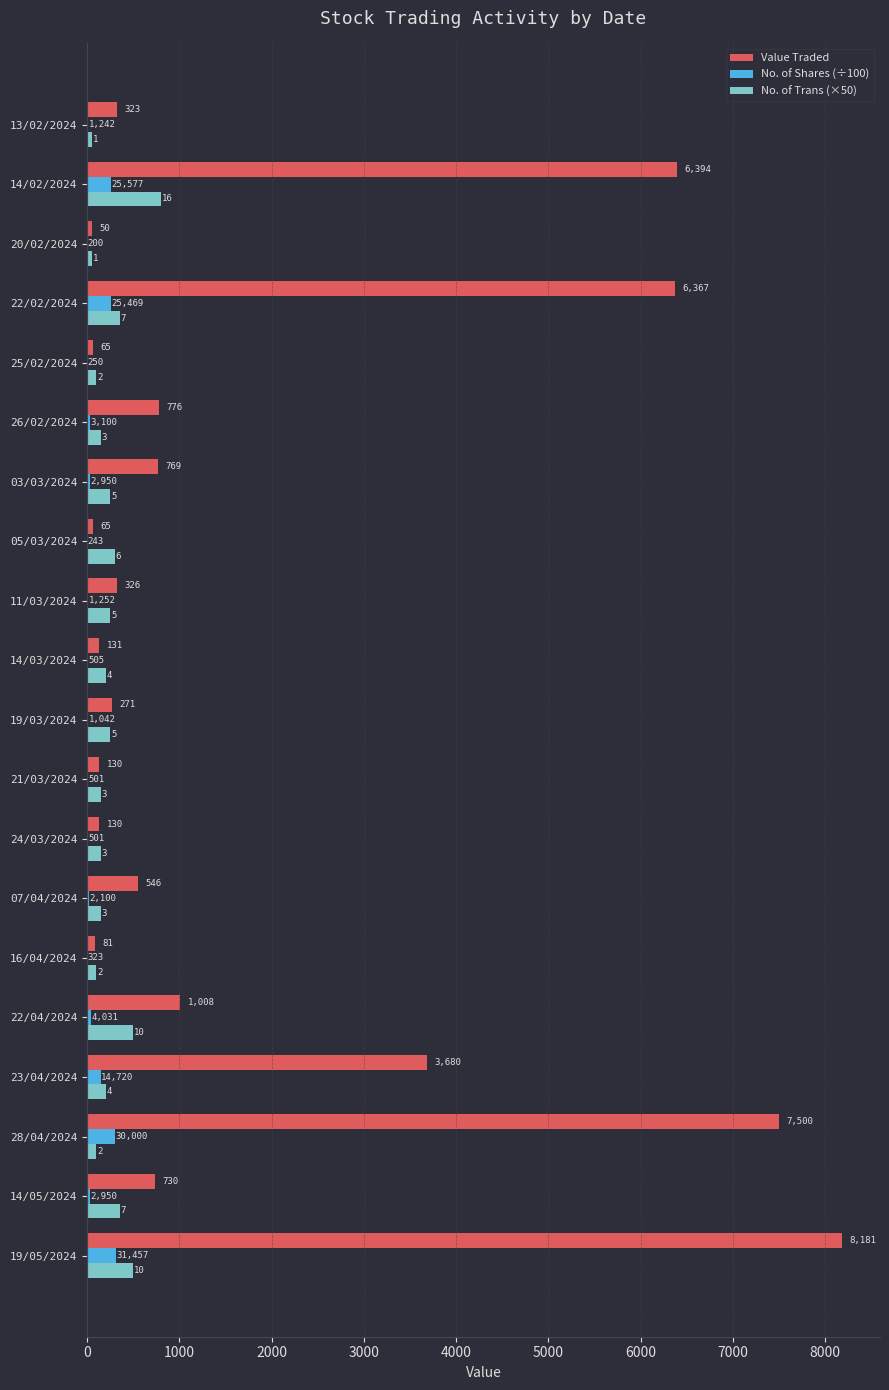

What is the maximum value shown in the chart?

8181.0